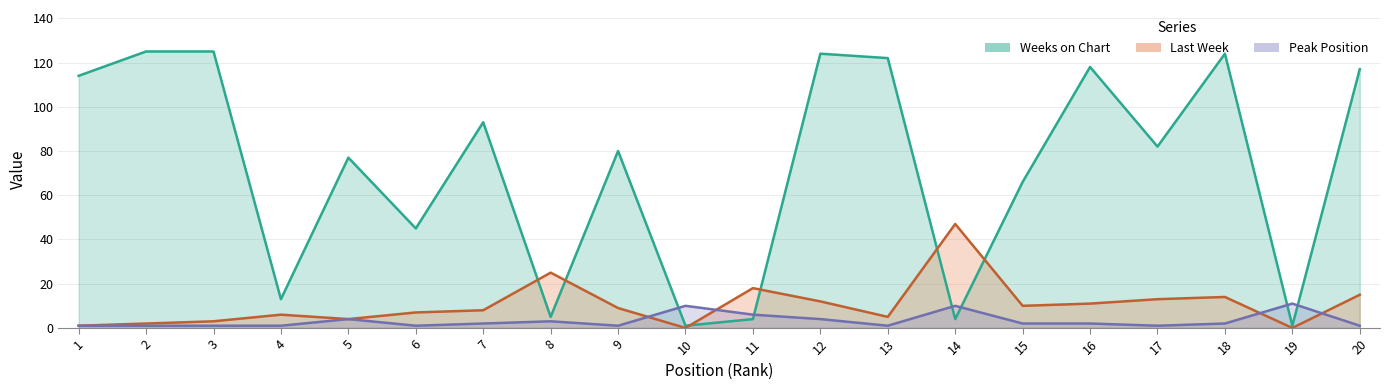

What is the lowest value of the Weeks on Chart series?

1